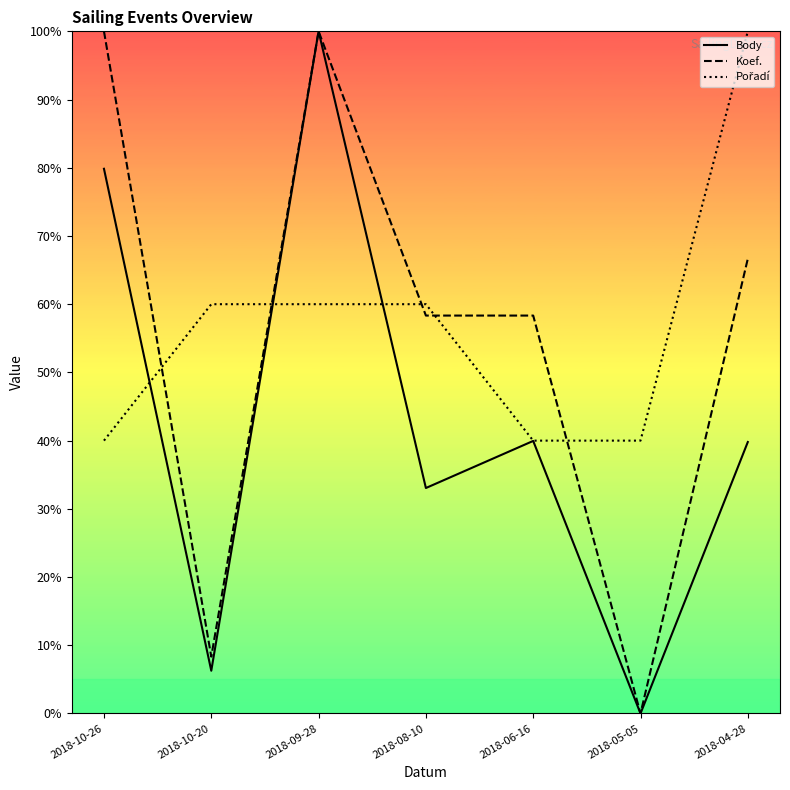

Between 2018-05-05 and 2018-10-26, which is larger?

2018-10-26